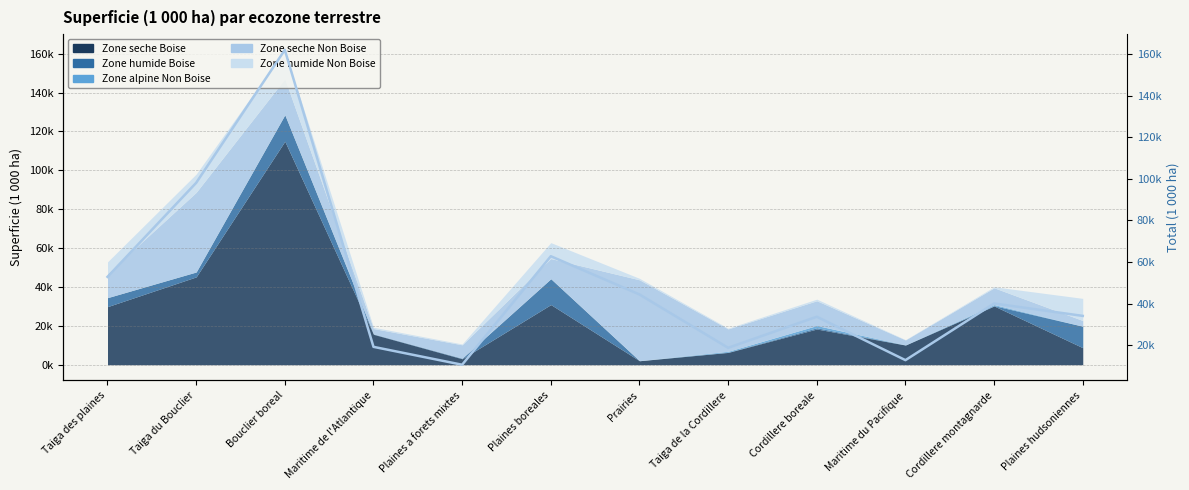

At which category does the data reach its first local peak?

Bouclier boreal